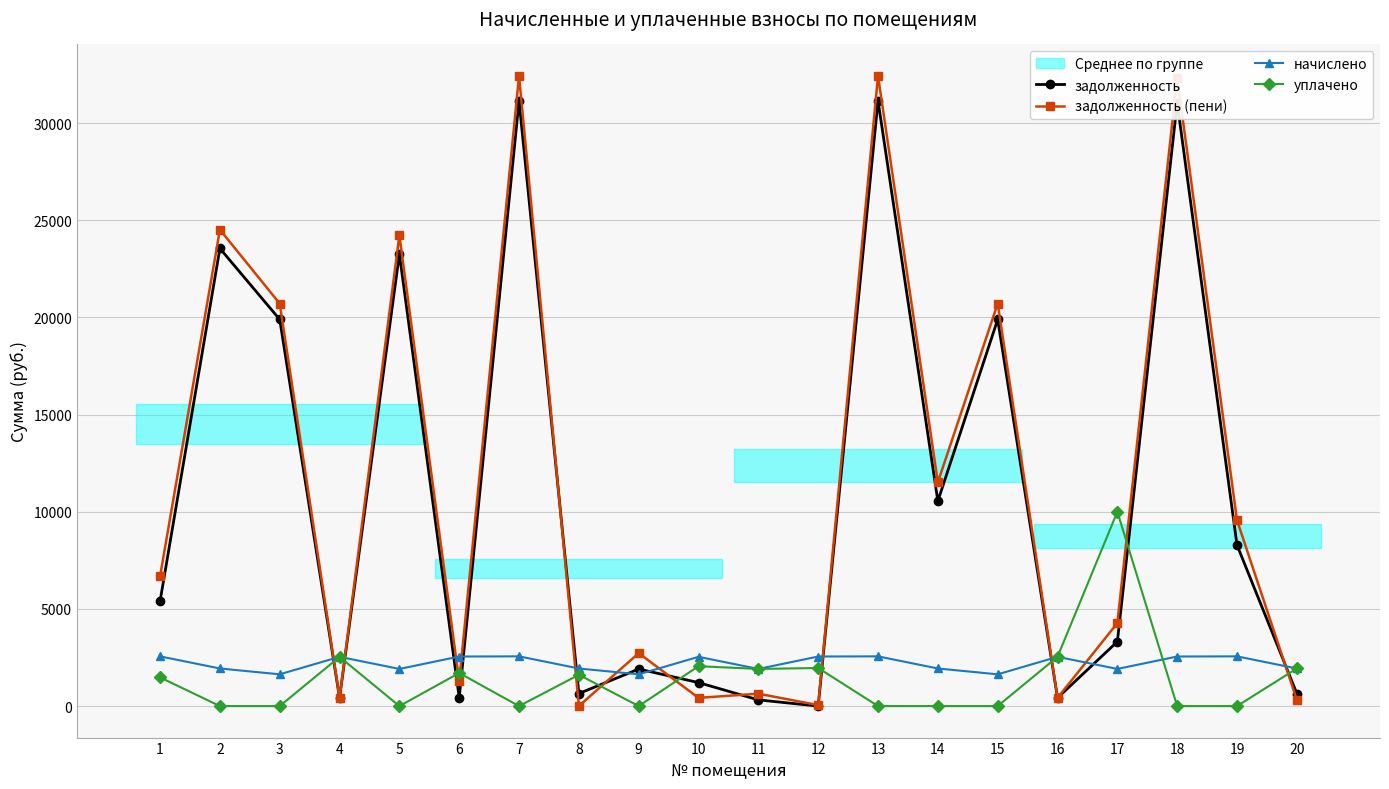

Is this an area chart (filled region under the line)?

No